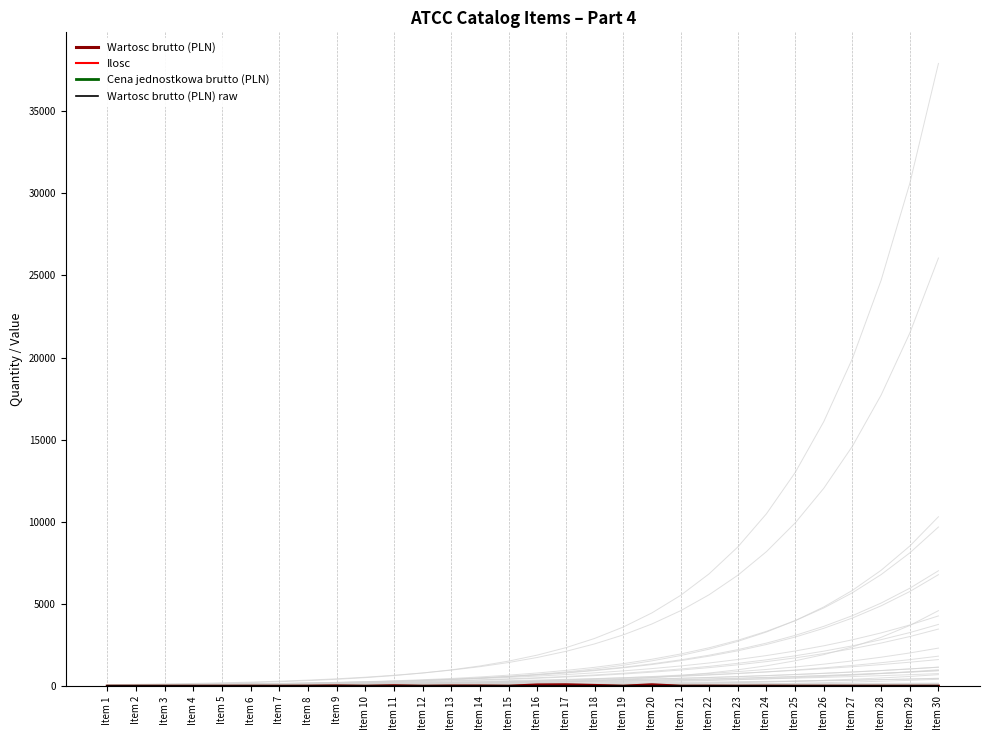

Which series has the largest range (max minus min)?

Wartosc brutto (PLN)